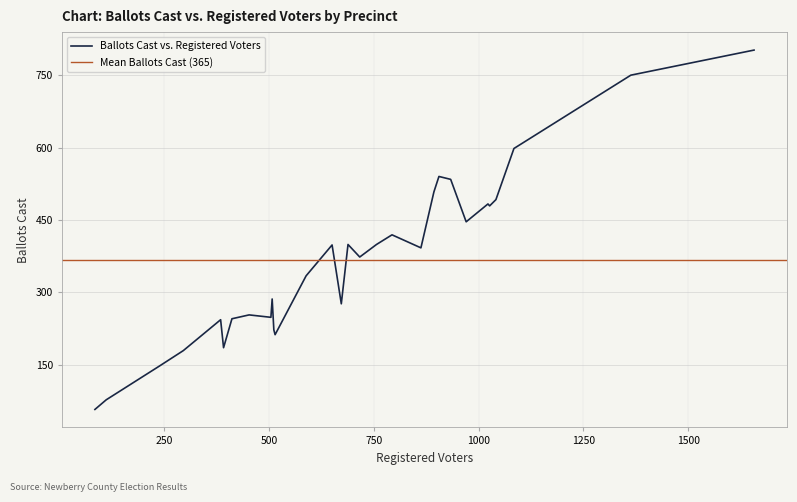

What is the highest value of the Ballots Cast vs. Registered Voters series?

802